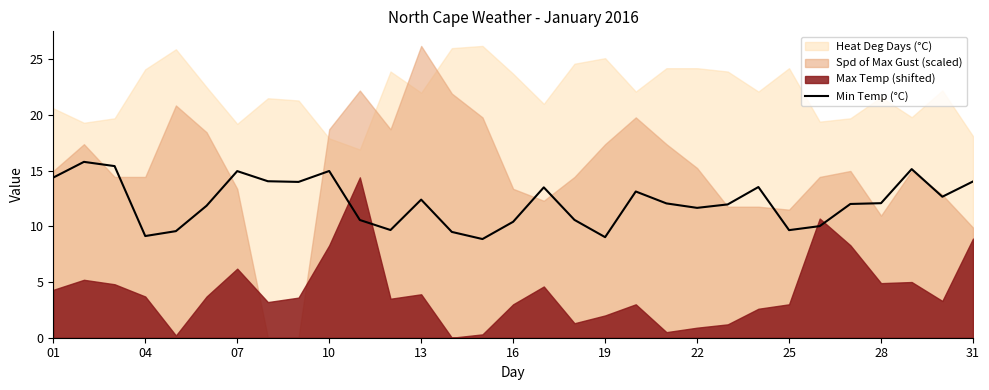

The Min Temp (°C) series shows 14.0 at 31. True or false?

True